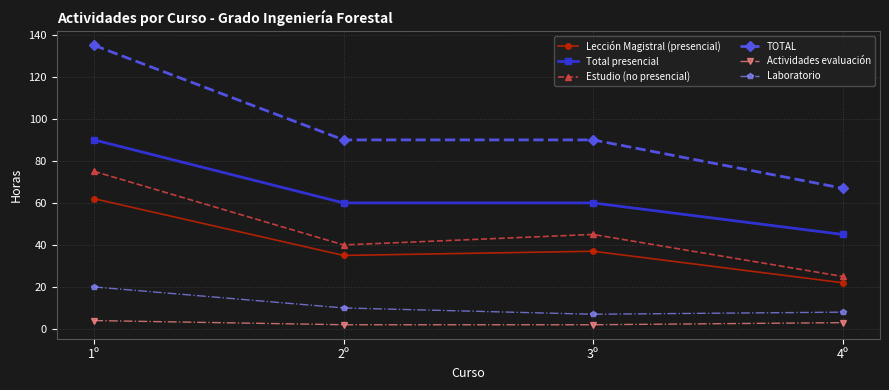

Which series changed the most between 1º and 4º?

TOTAL